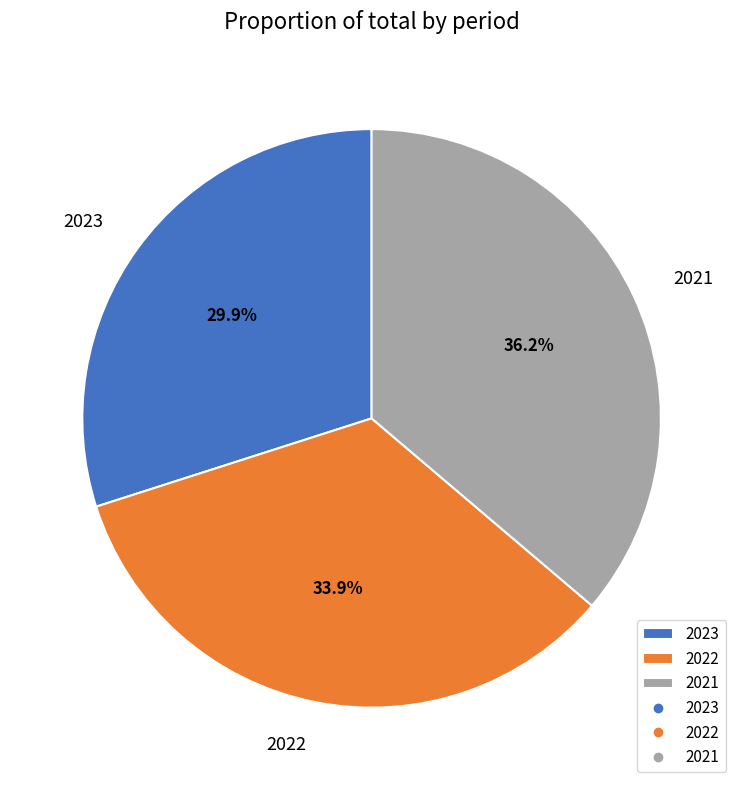

What percentage is NOT represented by 2021?

63.8%